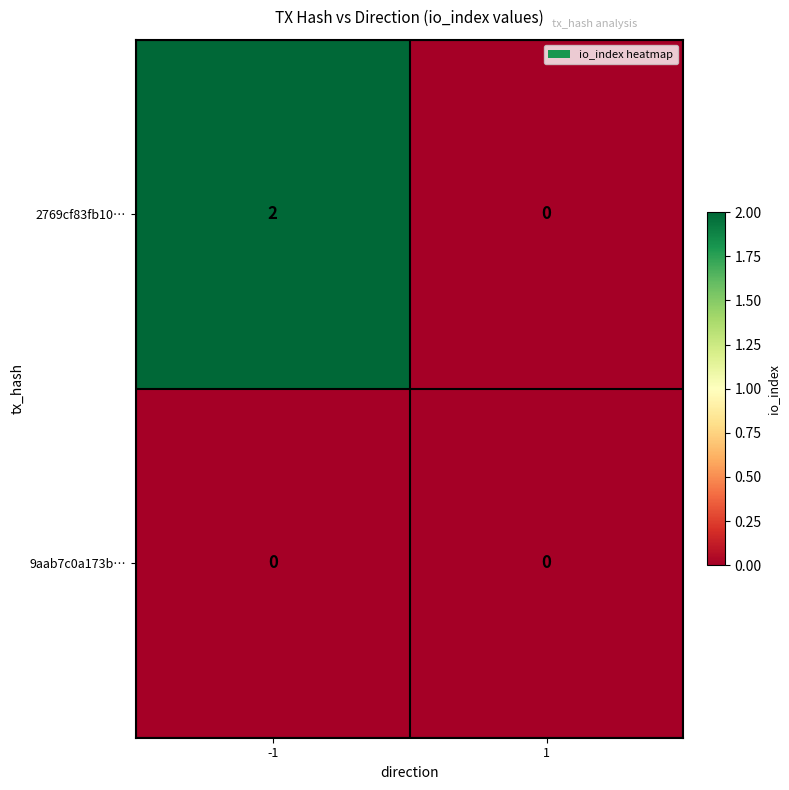

Which series has the largest range (max minus min)?

2769cf83fb10…